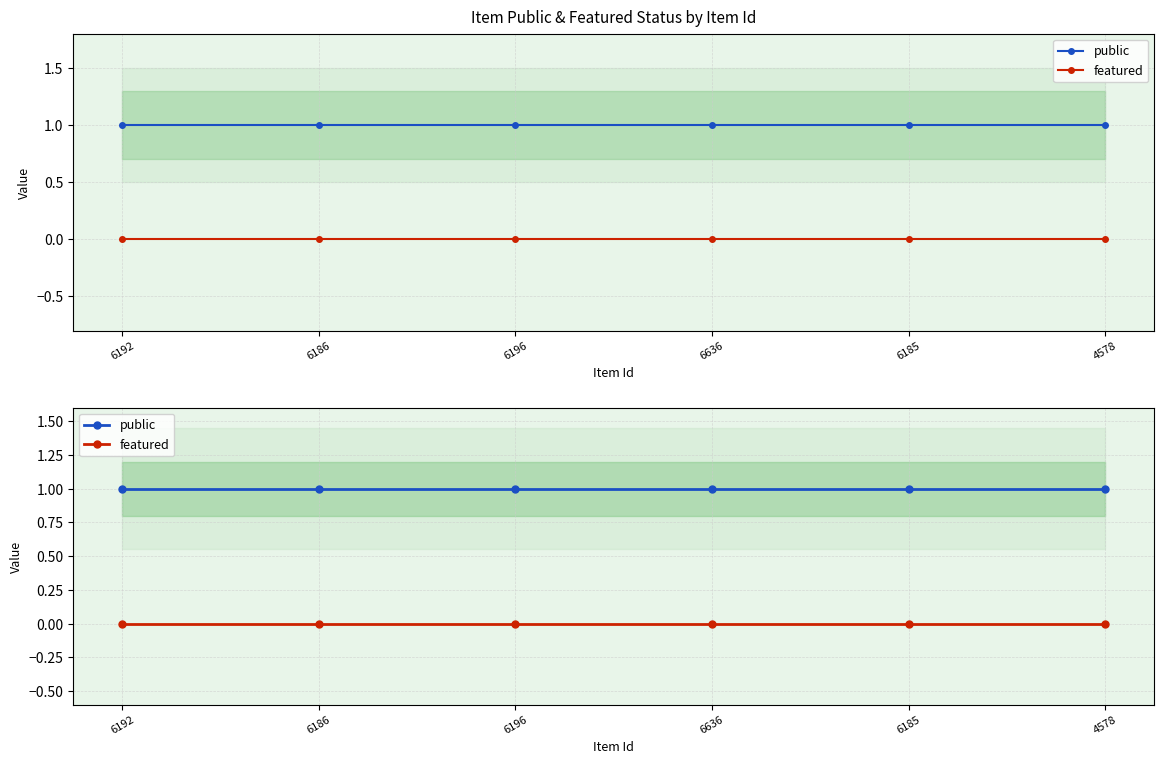

What is the spread (max minus min) of values at 6196?

1